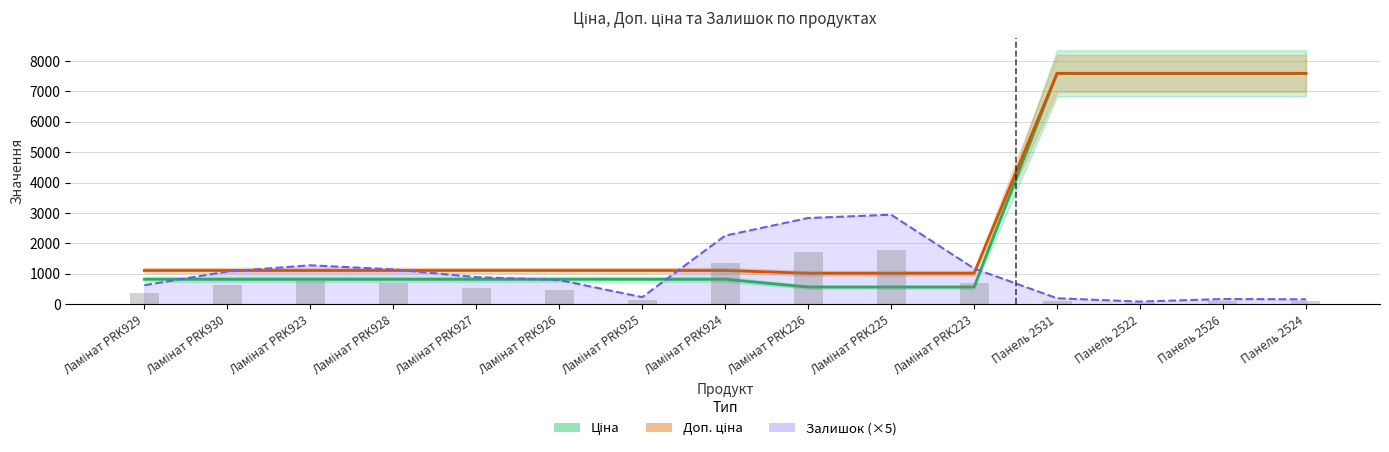

Is the value of Ціна at Ламінат PRK930 greater than the value of Залишок (×5) лінія at Ламінат PRK923?

No